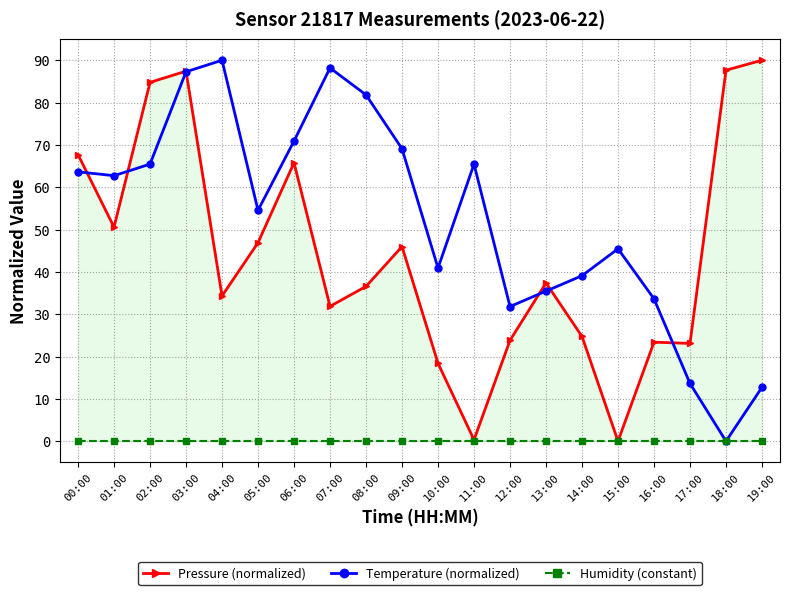

What position from the left is 17:00?

18